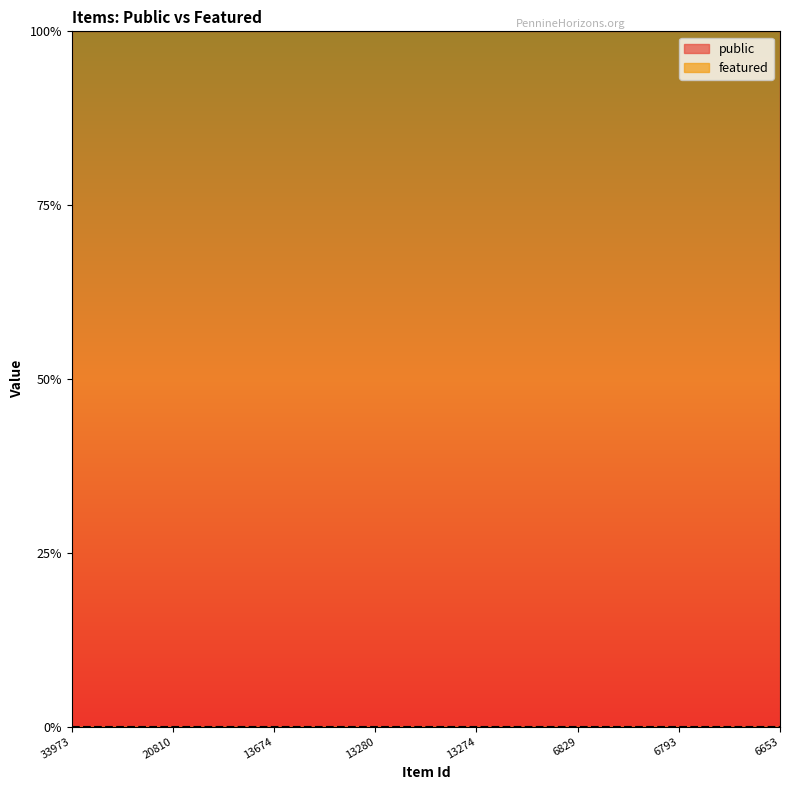

Read the public value at 20810.

1